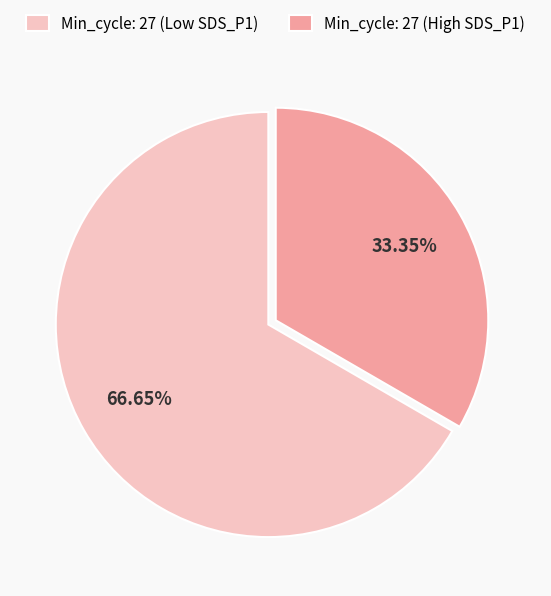

Which slice is the smallest?

Min_cycle: 27 (High SDS_P1)